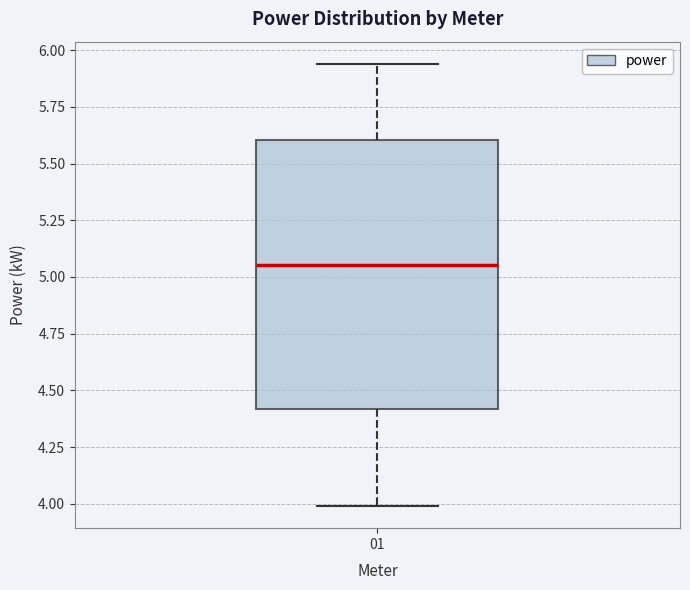

Where does the lower whisker of the box at x = 01 end on the y-axis? The values are not printed on the chart, so give them approximately, as read against the axis.

4.00